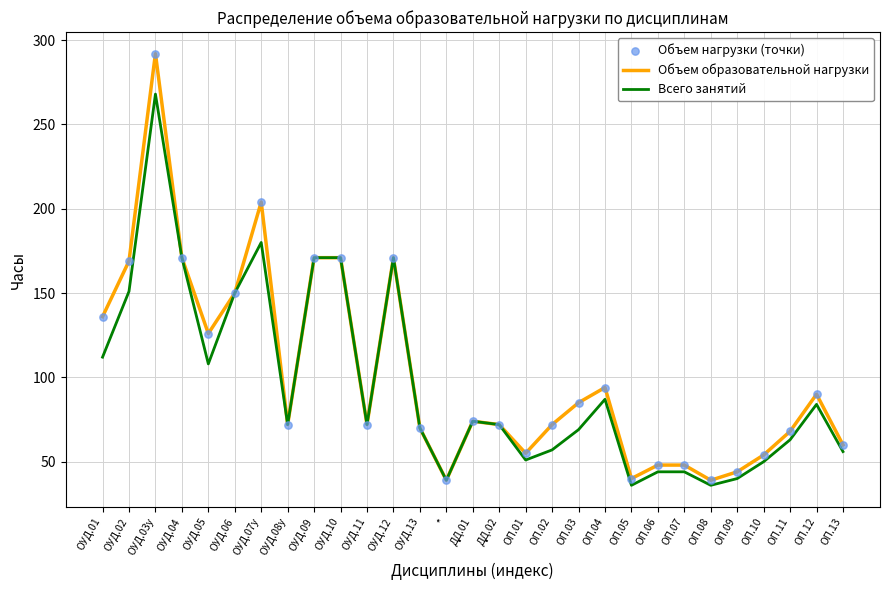

Between ОУД.12 and ОП.07, which series saw the biggest shift?

Всего занятий